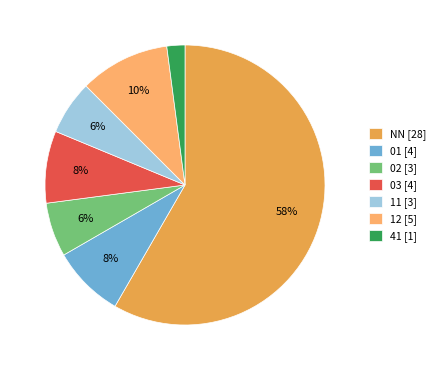

Which category has the smallest portion of the pie?

41